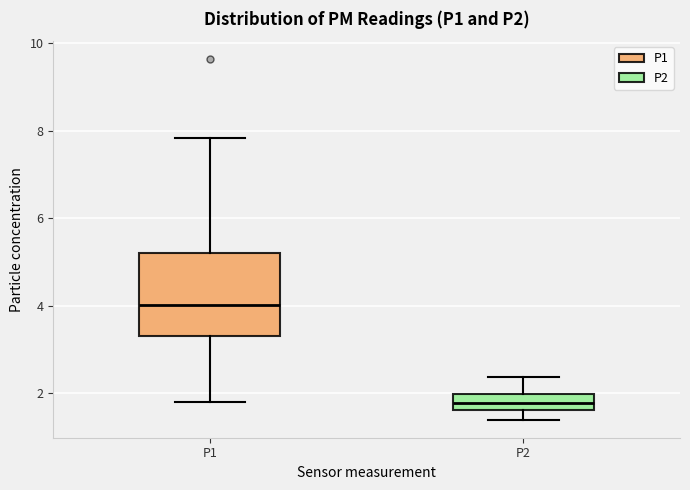

Reading left to right, transcribe this box plot: for each box, give where its median line is, the range the box spans, and where its two whiskers end, as read against the y-axis. The values are not printed on the chart, so give them approximately, as read against the axis.

P1: median 4.0, box 3.4 to 5.2, whiskers 1.8 to 7.8
P2: median 1.8, box 1.6 to 2.0, whiskers 1.4 to 2.4